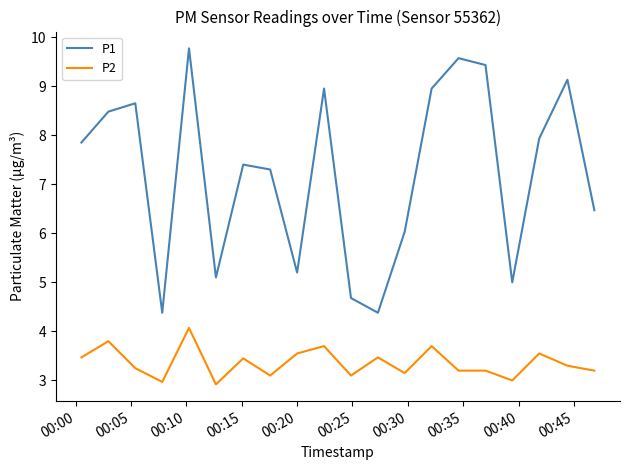

What is the maximum value shown in the chart?

9.8